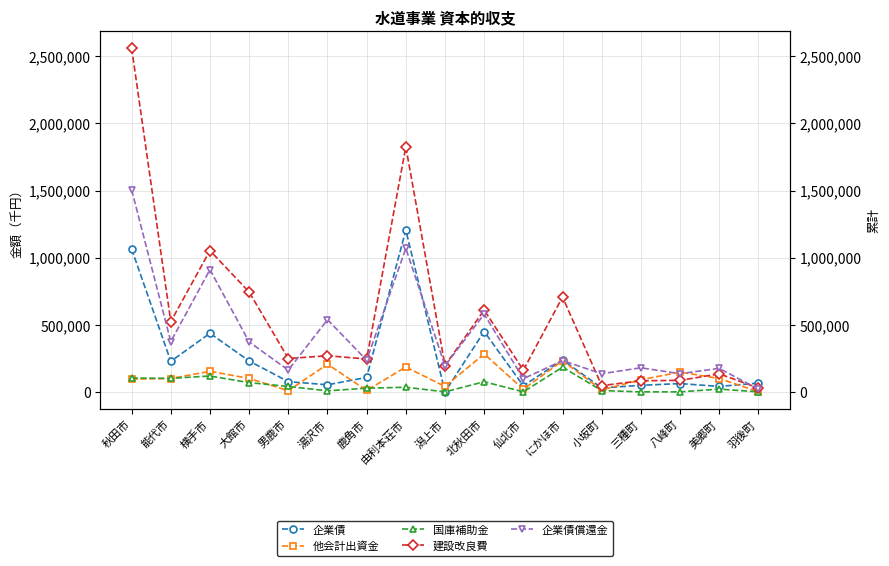

Does the chart display data point markers on the line(s)?

Yes